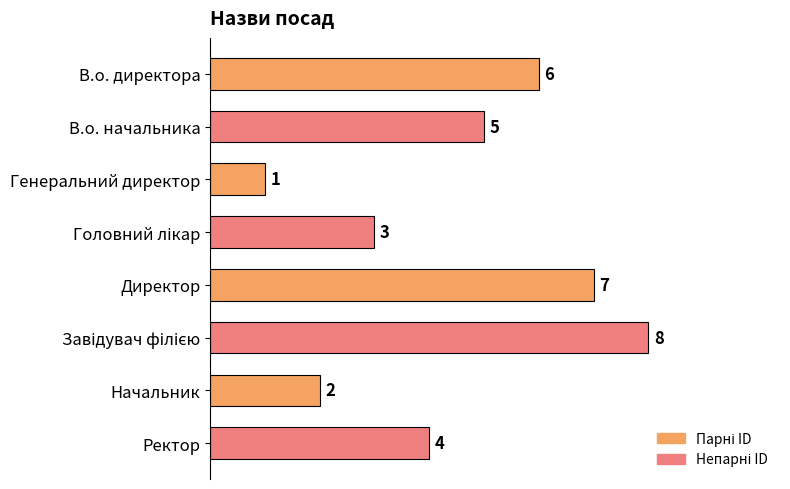

How many bars are there in total?

8